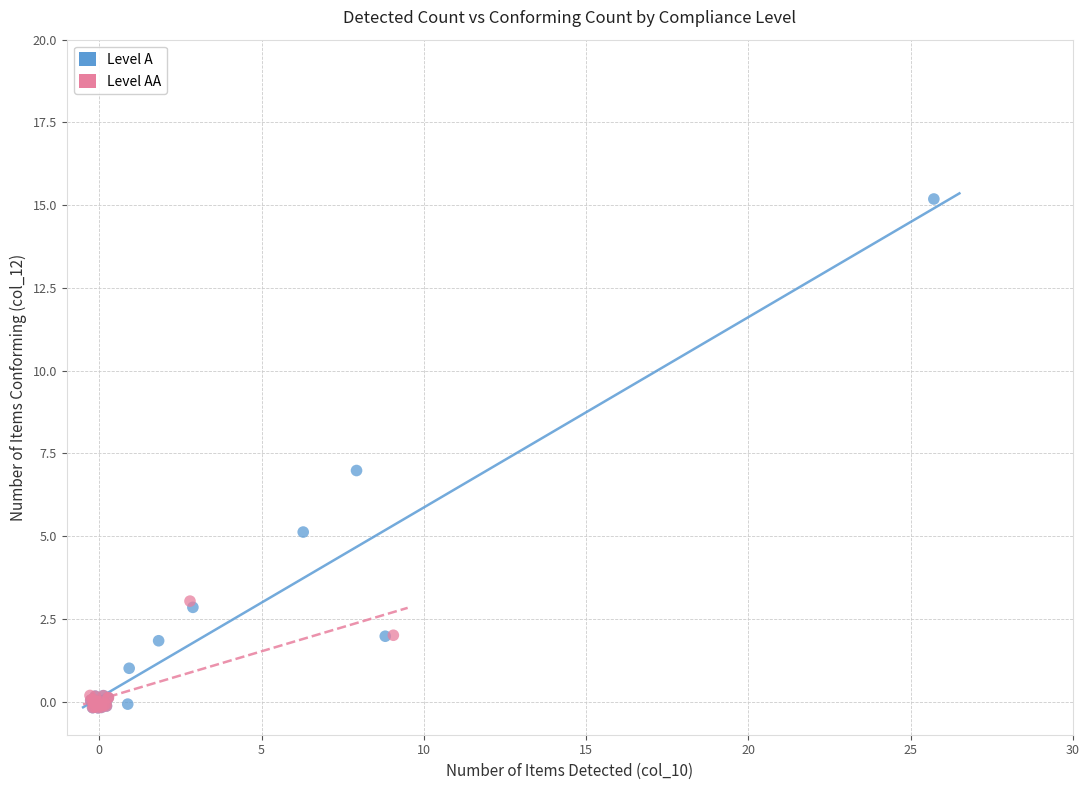

Which series contains the highest Y value?

Level A